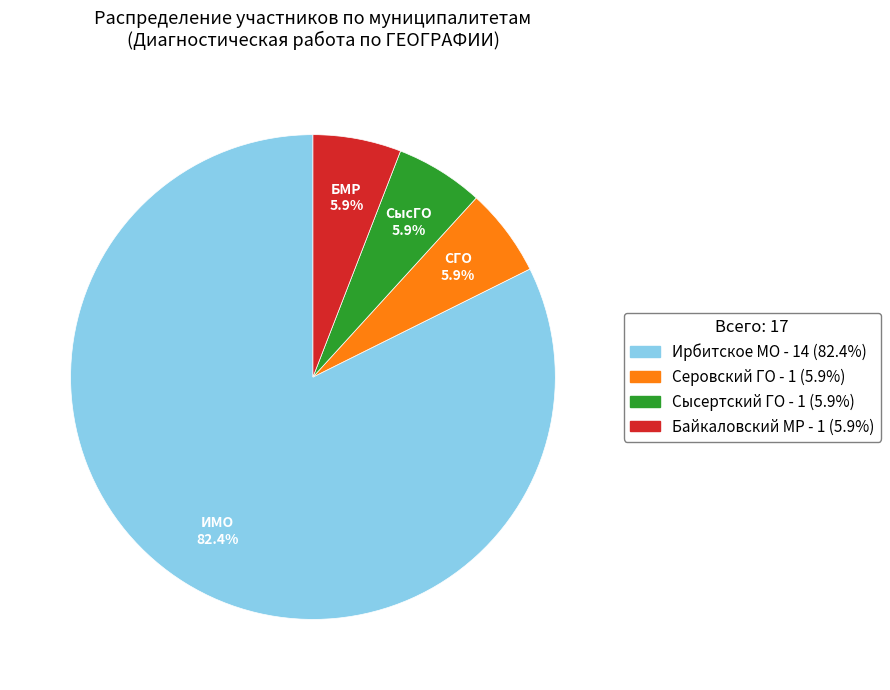

To the nearest percent, what is the average slice percentage?

25%